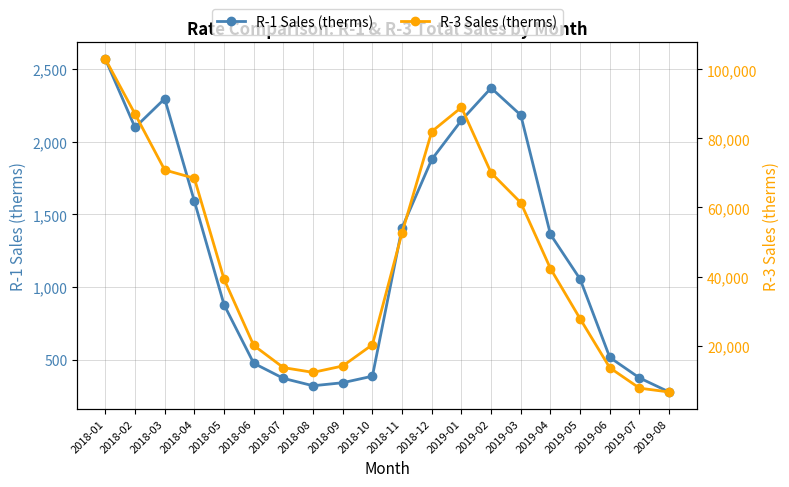

What are all the series names shown in the legend?

R-1 Sales (therms), R-3 Sales (therms)